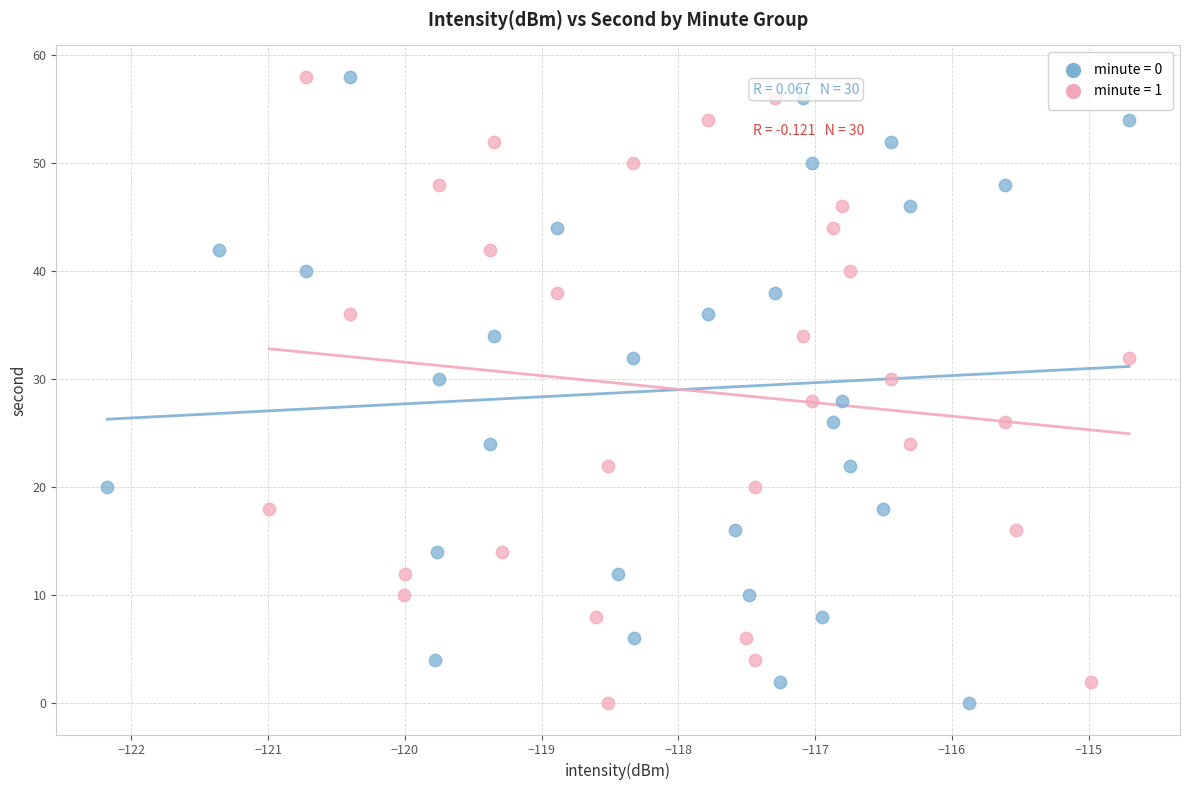

What are all the series names shown in the legend?

minute = 0, minute = 1